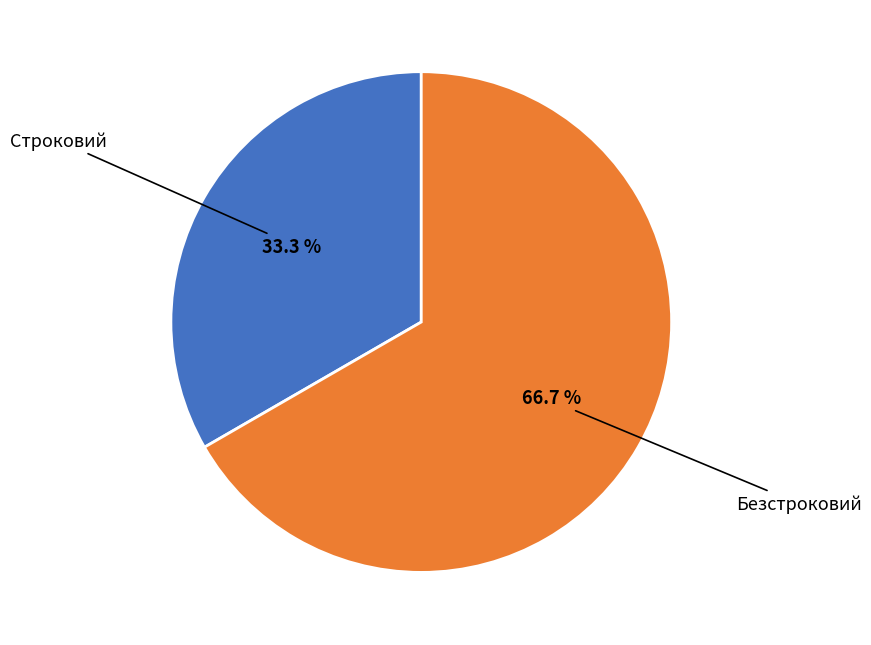

Is there a majority slice in this chart?

Yes